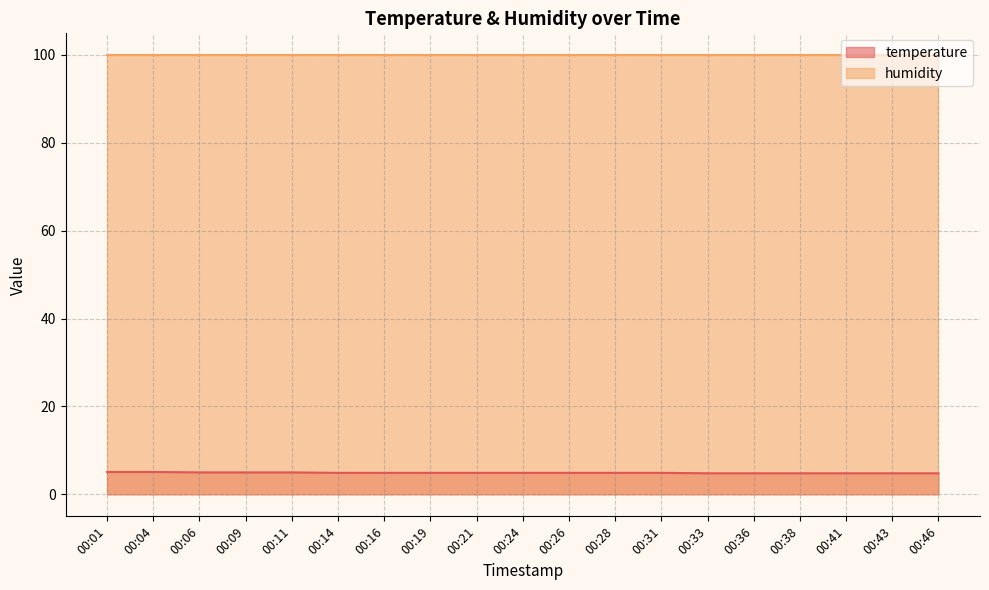

At which label is the value closest to 4?

00:33